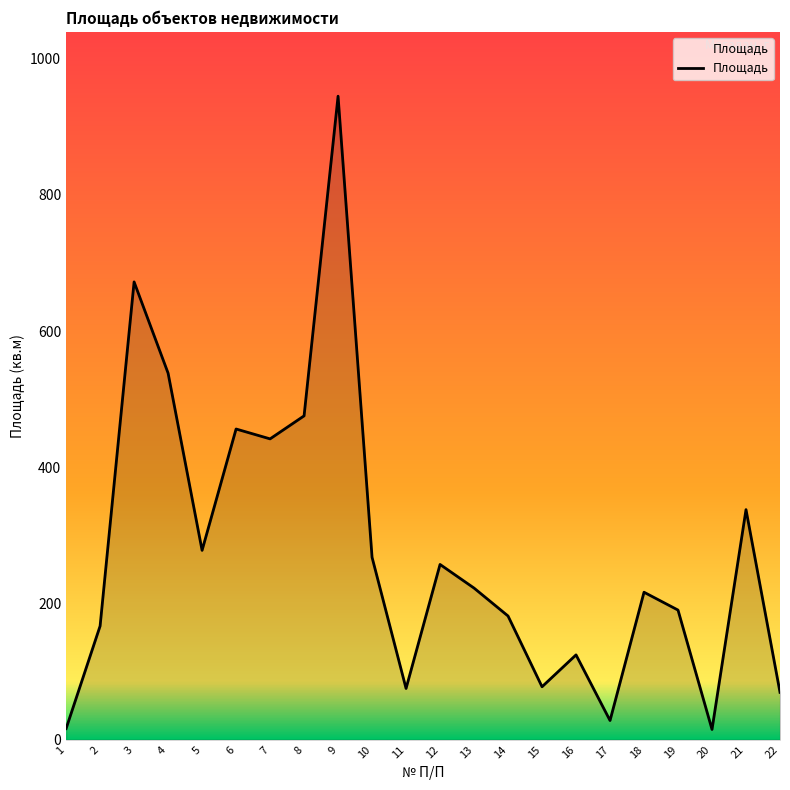

What is the difference between the maximum and minimum values?

929.9